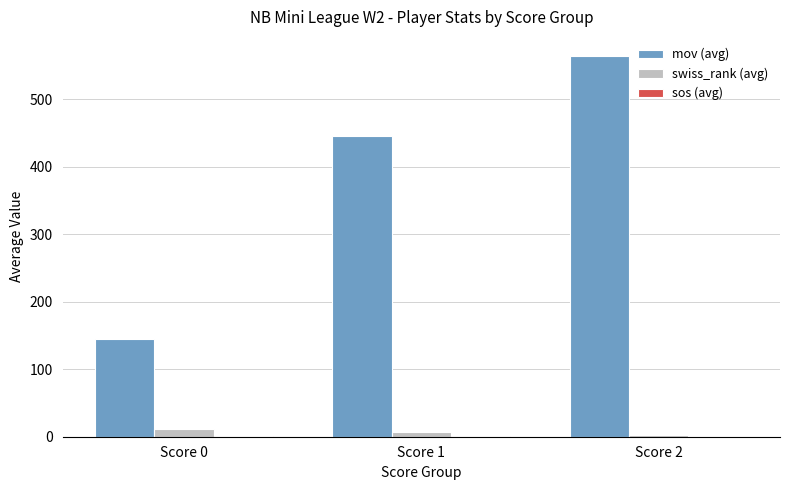

Which series changed the most between Score 0 and Score 1?

mov (avg)